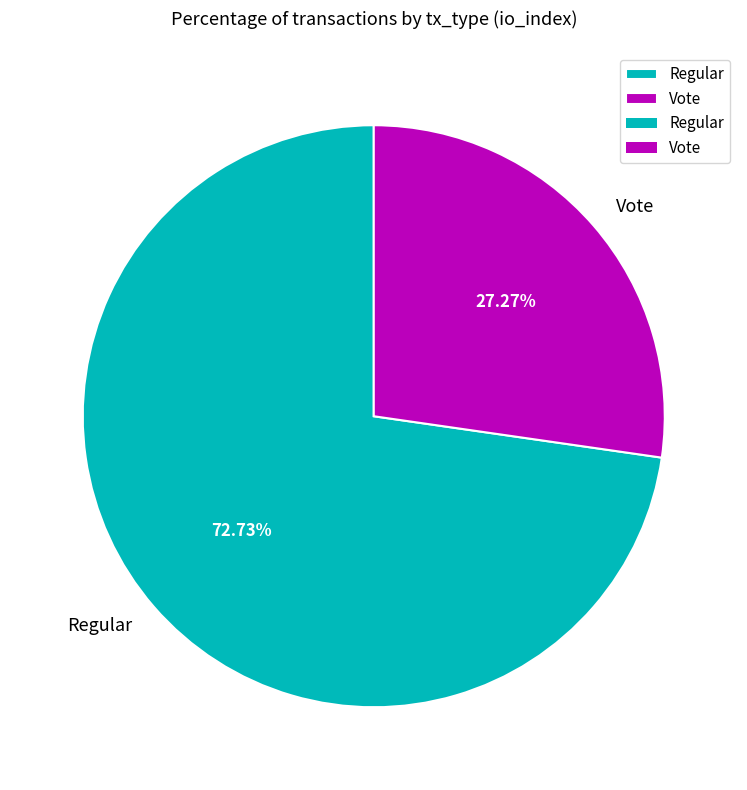

What percentage is NOT represented by Regular?

27.3%